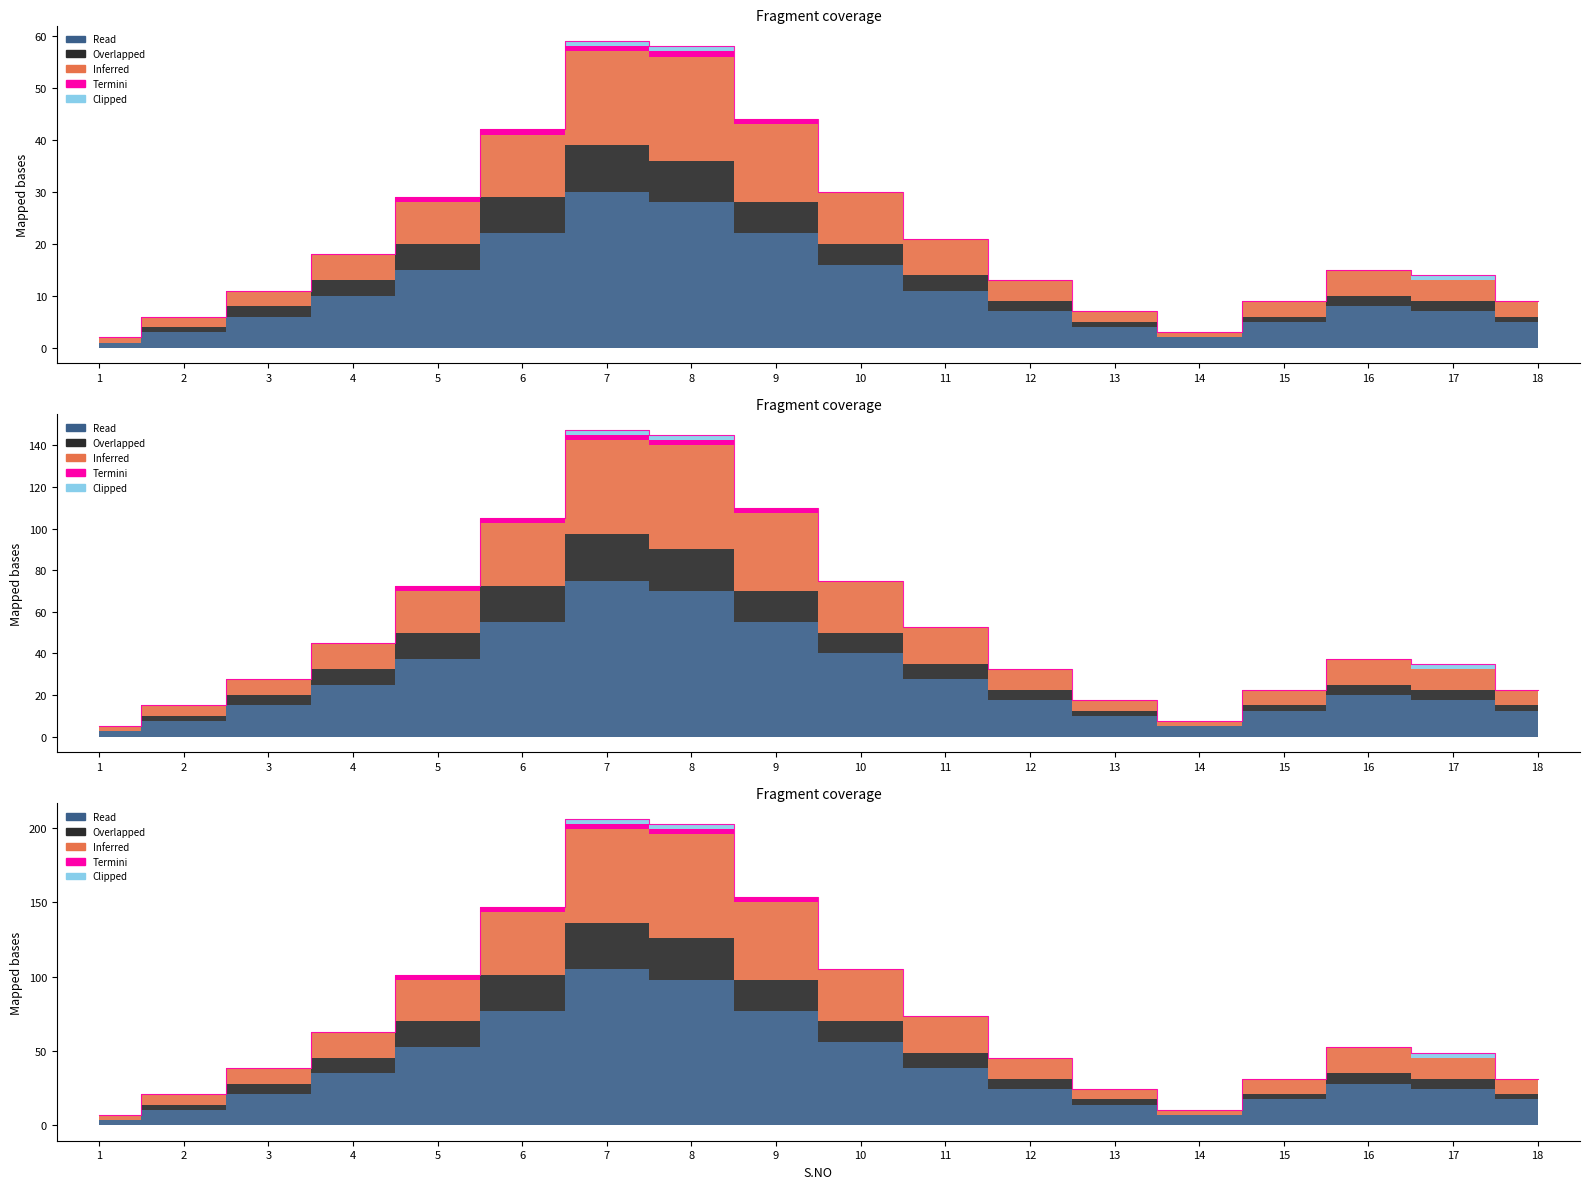

Where is Inferred nearest to the value 106?

10